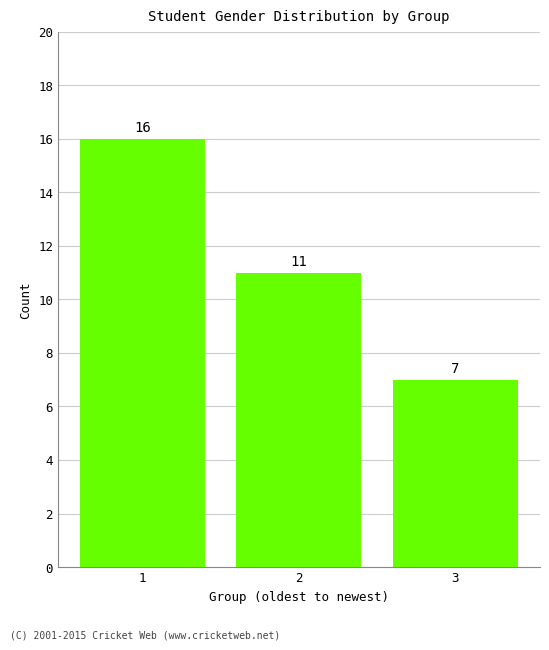

The chart shows a value of 11 at 2. True or false?

True